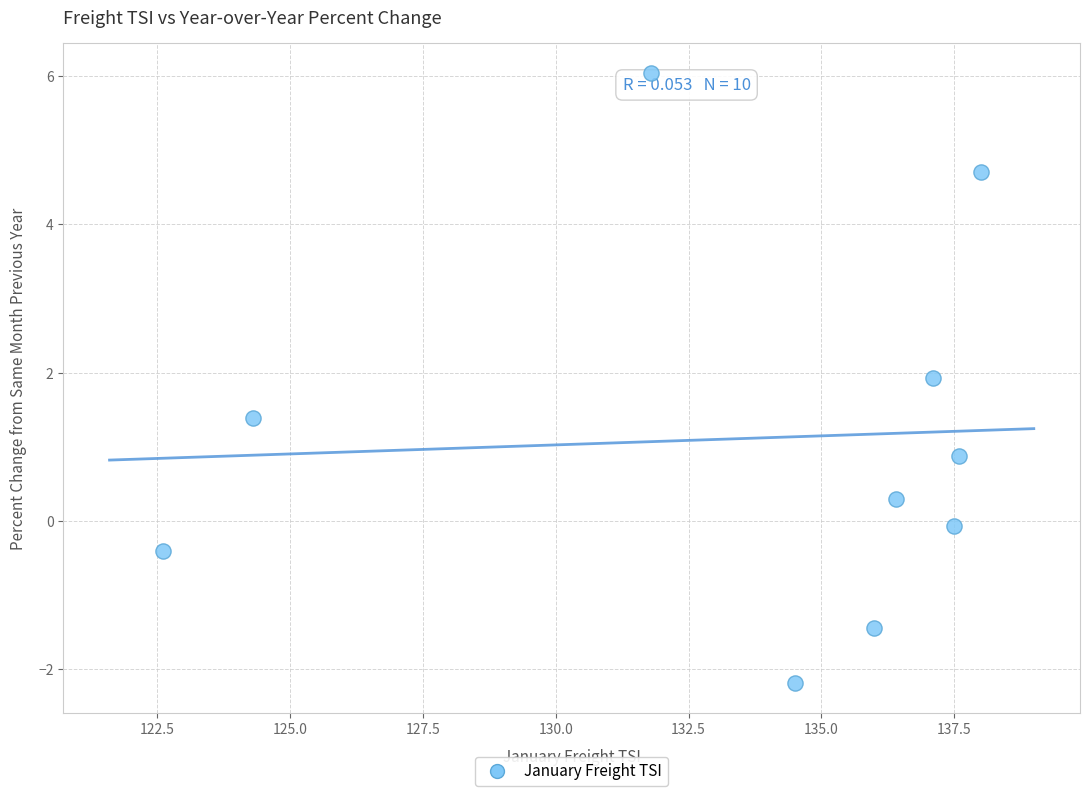

What Y value in the scatter plot is closest to 1?

0.9